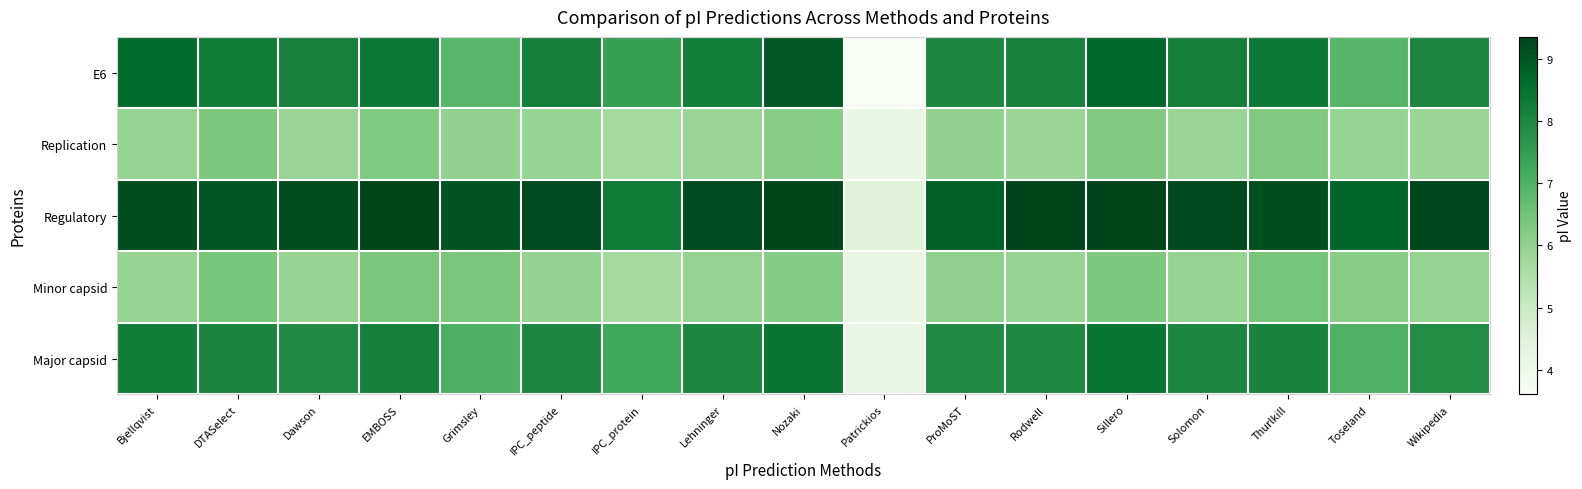

Which series has the largest total across all categories?

Regulatory